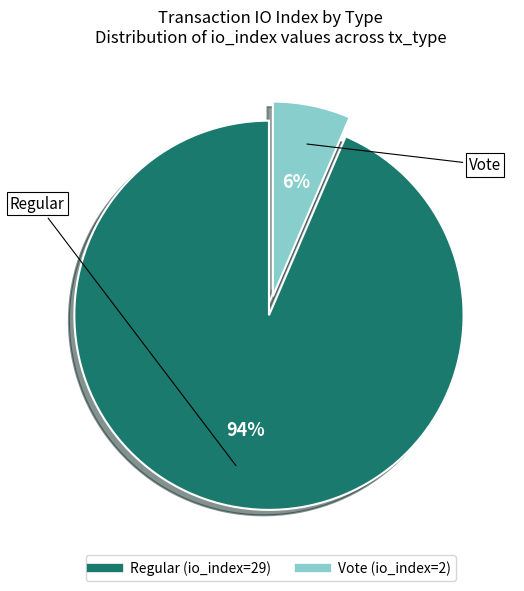

Between Regular and Vote, which is larger?

Regular